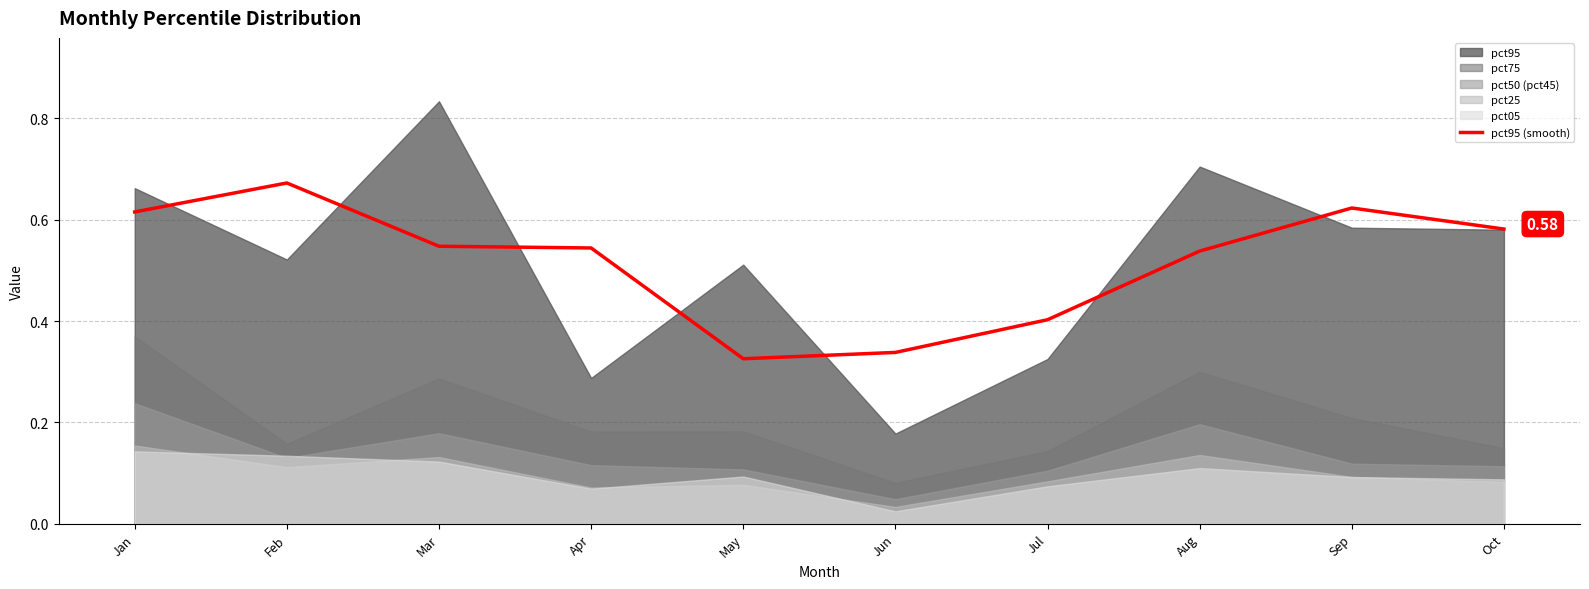

Rank the categories by value from highest to lowest.

Feb, Sep, Jan, Oct, Mar, Apr, Aug, Jul, Jun, May